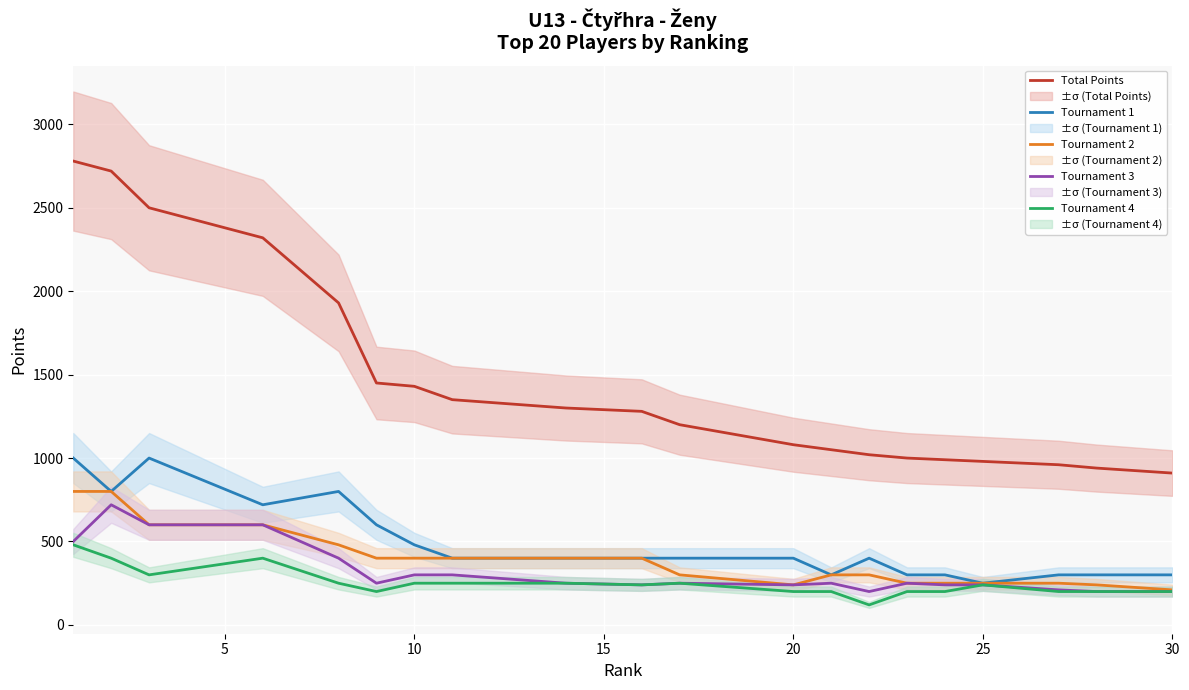

What are all the series names shown in the legend?

Total Points, Tournament 1, Tournament 2, Tournament 3, Tournament 4